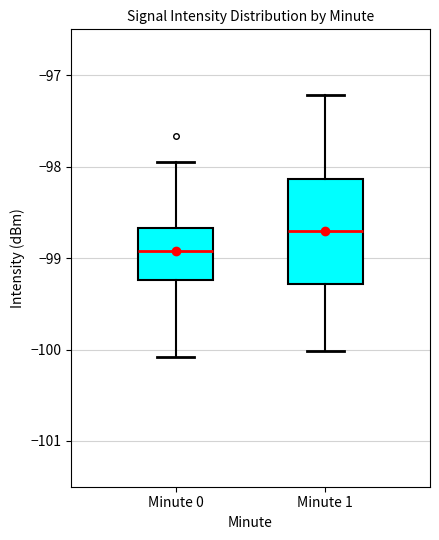

Which box's median line is the highest?

Minute 1